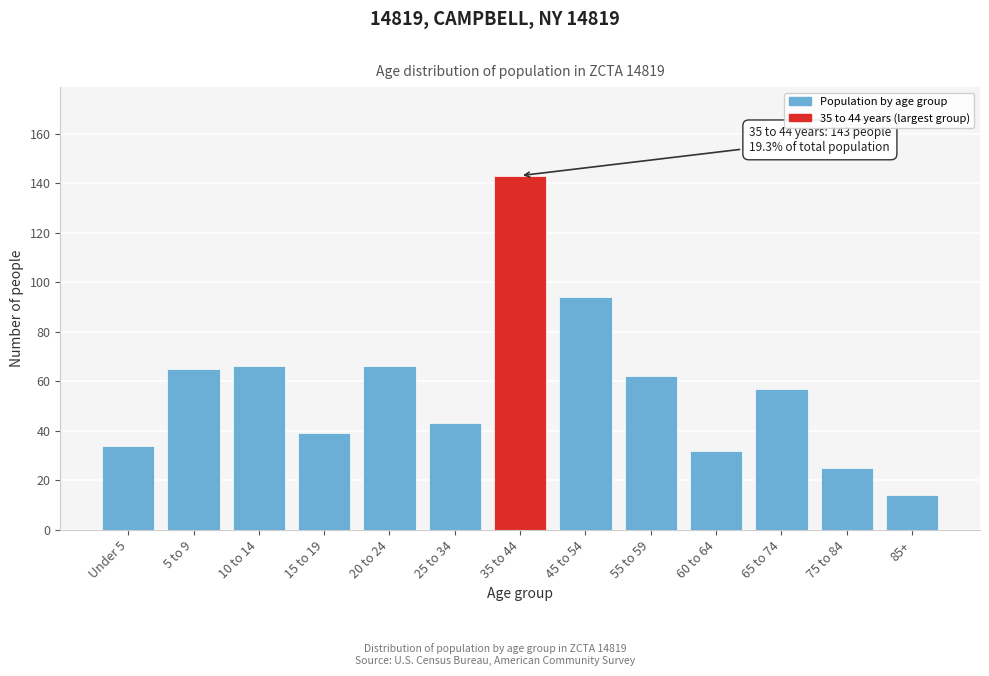

Reading left to right, what are all the values shown in this chart?

34	65	66	39	66	43	143	94	62	32	57	25	14